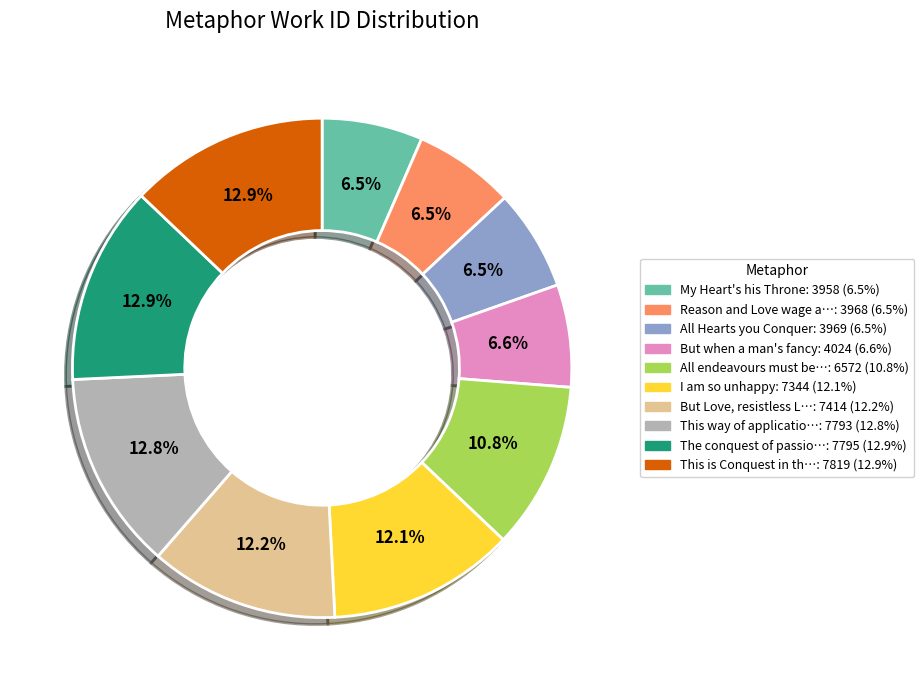

Is there any slice that represents more than half of the pie?

No